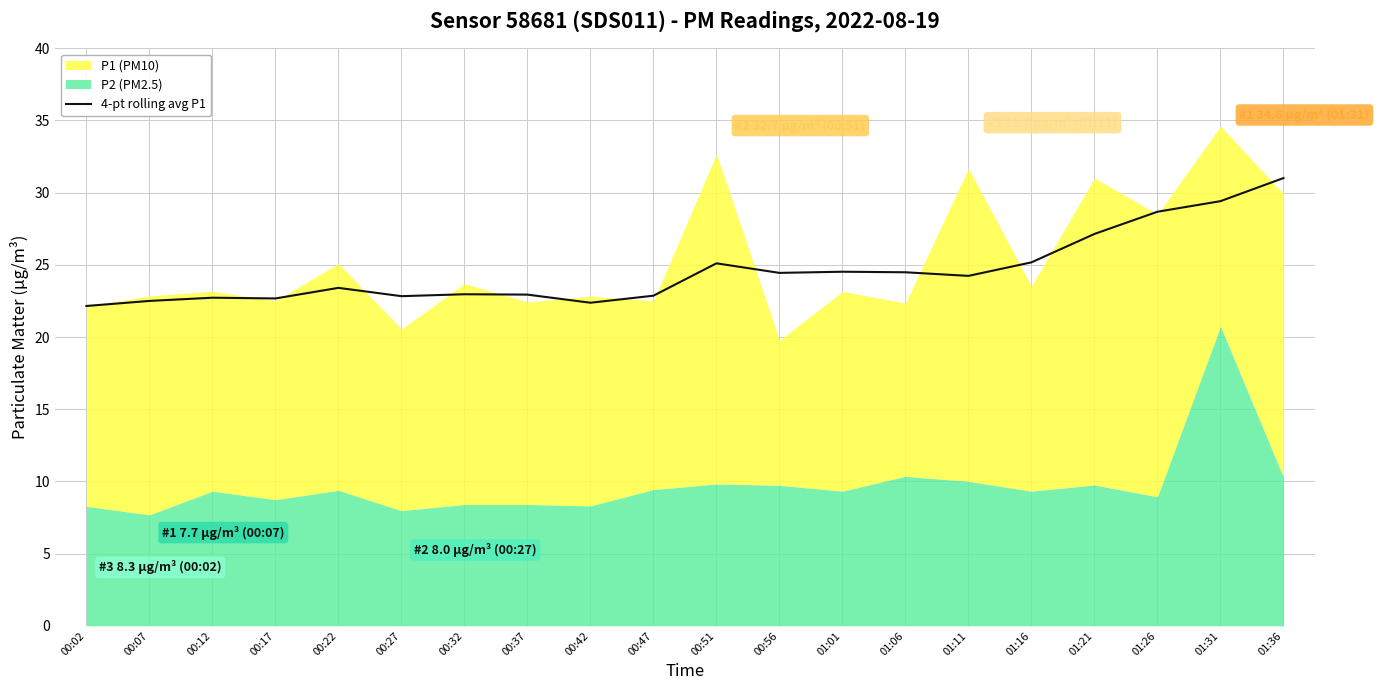

Is it true that 4-pt rolling avg P1 equals 11.5 at 00:22?

False